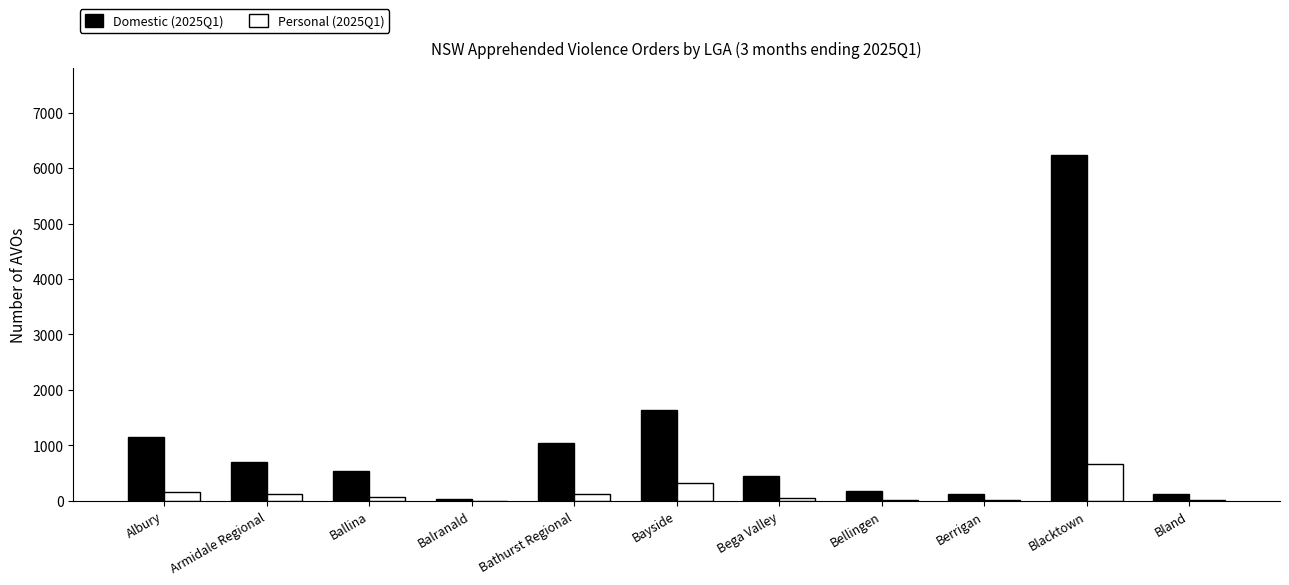

At which label does Personal (2025Q1) reach its peak?

Blacktown